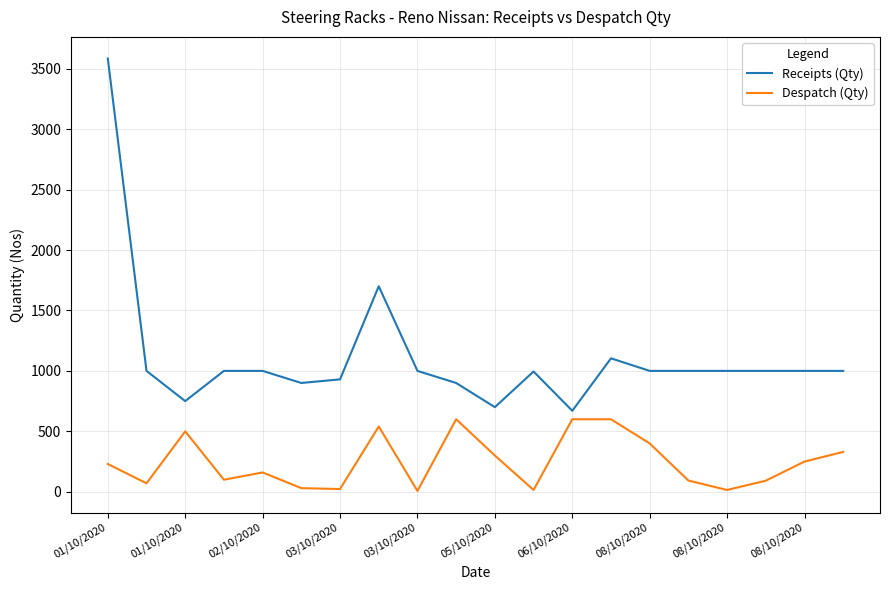

Which series has the largest range (max minus min)?

Receipts (Qty)